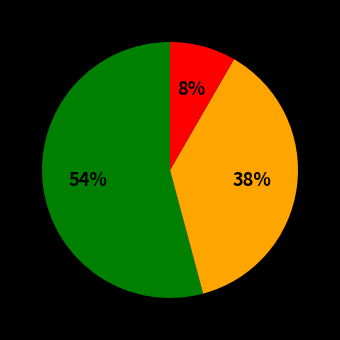

Is there a majority slice in this chart?

Yes